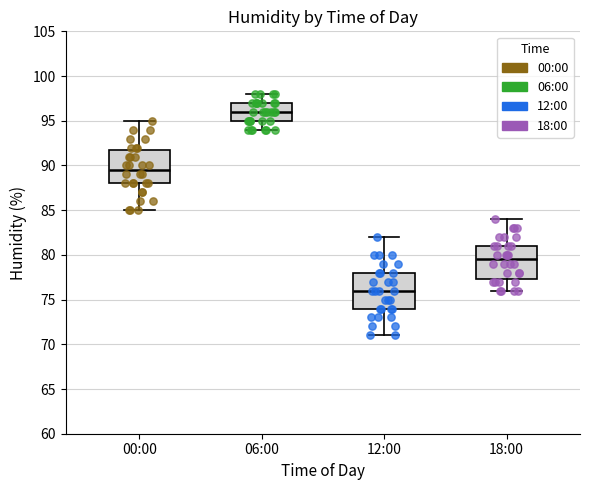

Reading left to right, transcribe this box plot: for each box, give where its median line is, the range the box spans, and where its two whiskers end, as read against the y-axis. The values are not printed on the chart, so give them approximately, as read against the axis.

00:00: median 89.5, box 88.0 to 92.0, whiskers 85.0 to 95.0
06:00: median 96.0, box 95.0 to 97.0, whiskers 94.0 to 98.0
12:00: median 76.0, box 74.0 to 78.0, whiskers 71.0 to 82.0
18:00: median 79.5, box 77.5 to 81.0, whiskers 76.0 to 84.0